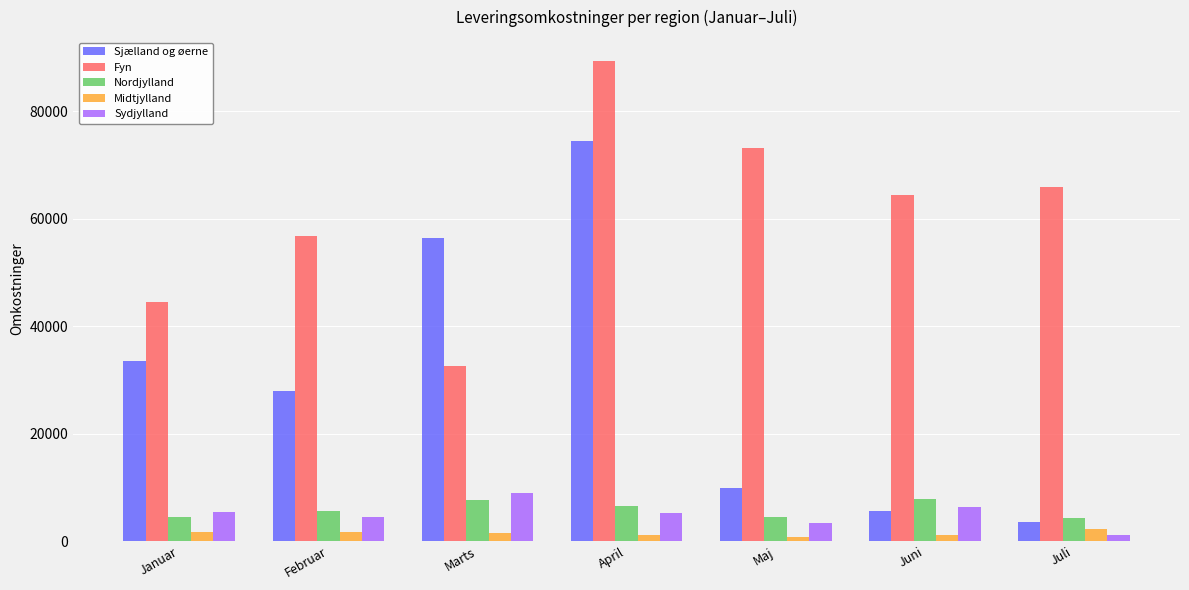

Is it true that Sydjylland equals 1123 at Juli?

True